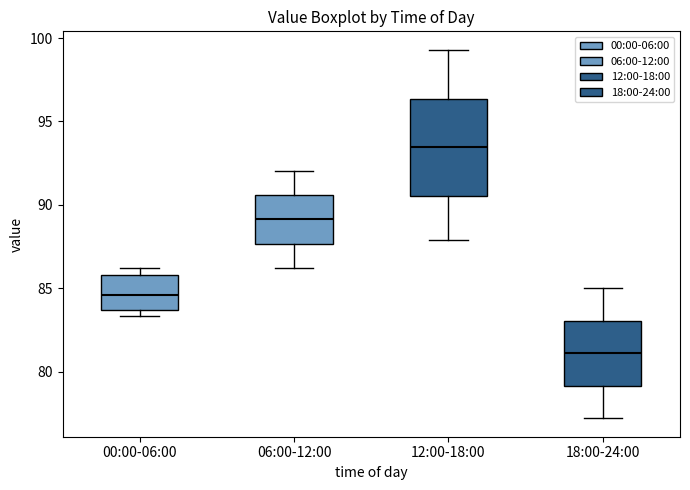

Reading left to right, transcribe this box plot: for each box, give where its median line is, the range the box spans, and where its two whiskers end, as read against the y-axis. The values are not printed on the chart, so give them approximately, as read against the axis.

00:00-06:00: median 84.5, box 83.5 to 86.0, whiskers 83.5 (just below the box's lower edge) to 86.0 (just above the box's upper edge)
06:00-12:00: median 89.0, box 87.5 to 90.5, whiskers 86.0 to 92.0
12:00-18:00: median 93.5, box 90.5 to 96.5, whiskers 88.0 to 99.5
18:00-24:00: median 81.0, box 79.0 to 83.0, whiskers 77.0 to 85.0